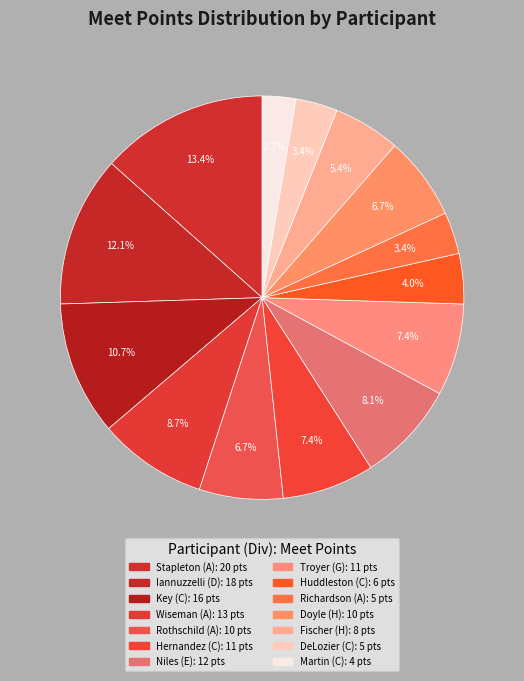

How many segments does this pie chart have?

14